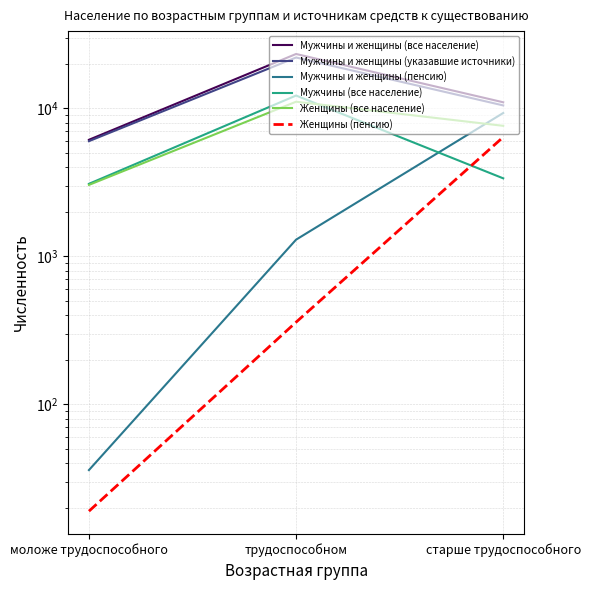

What is the difference between the maximum and minimum values in the Мужчины и женщины (все население) series?

17117